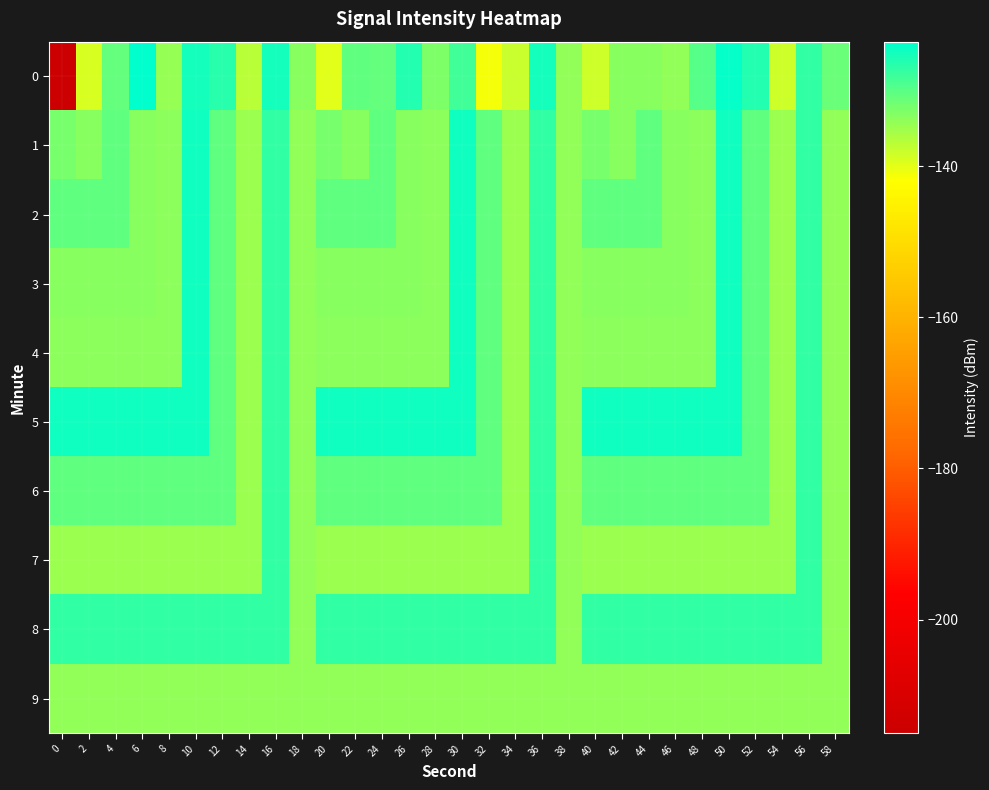

Count the number of categories in the chart.

30